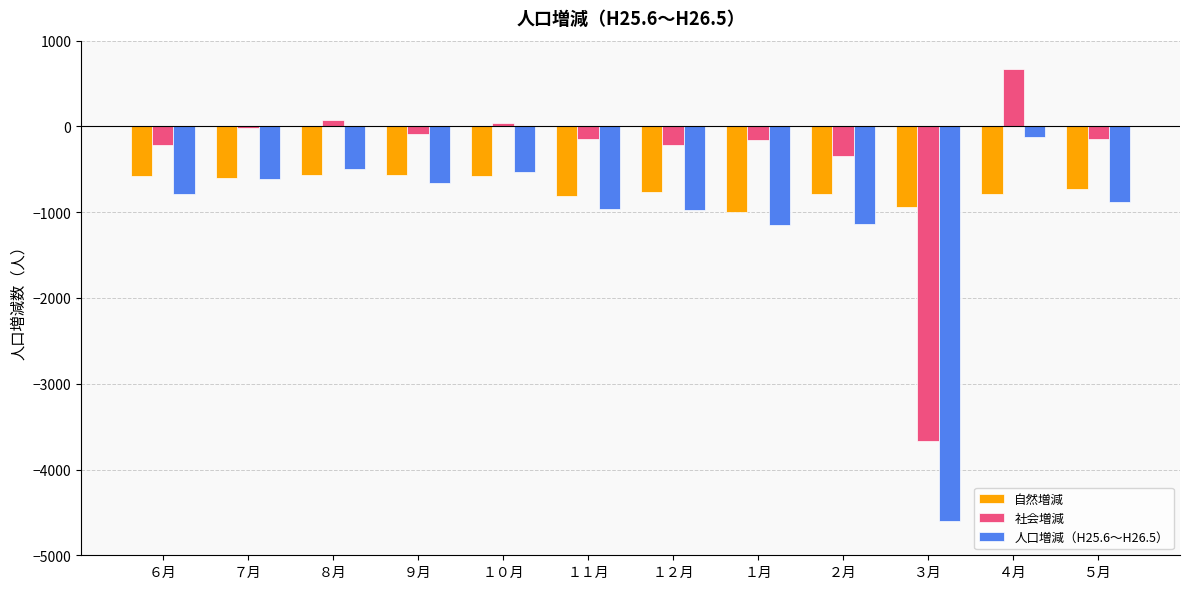

What is the average value of the 社会増減 series?

-353